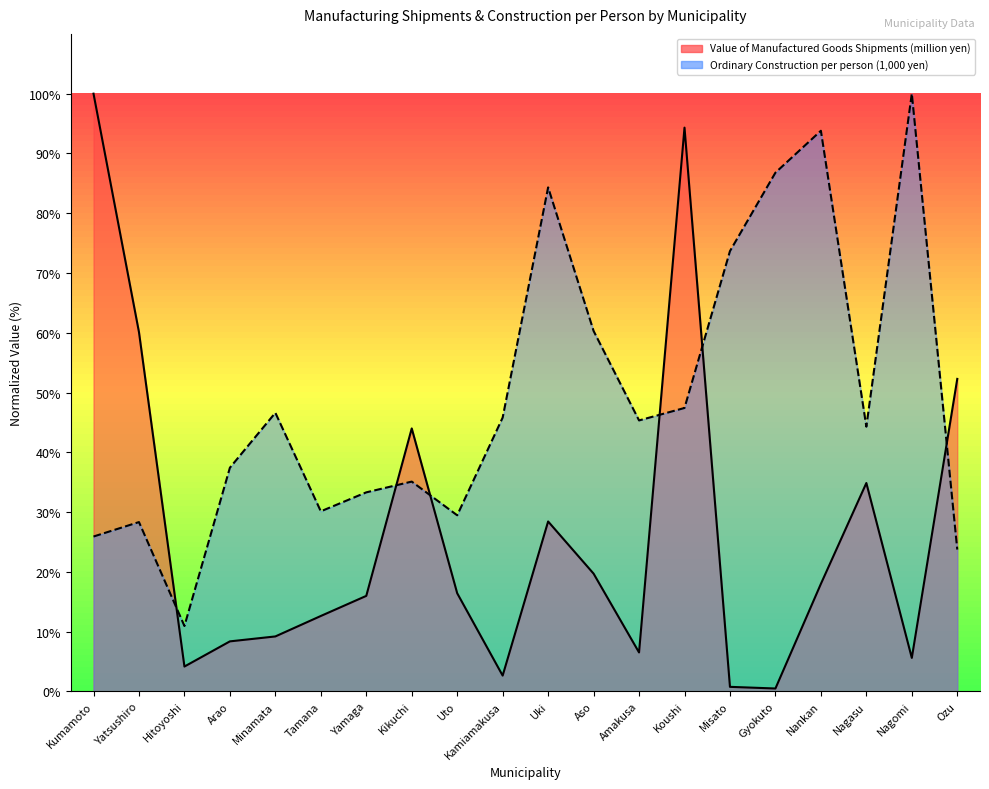

At which category does Value of Manufactured Goods Shipments (million yen) reach its first local peak?

Kikuchi